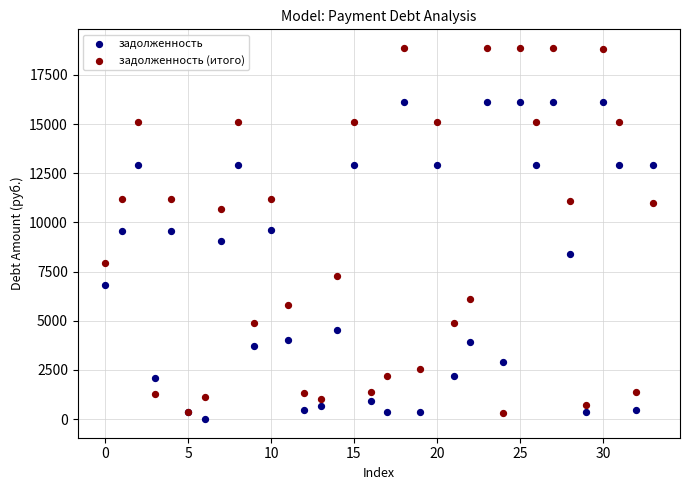

Which series has the widest spread of Y values?

задолженность (итого)